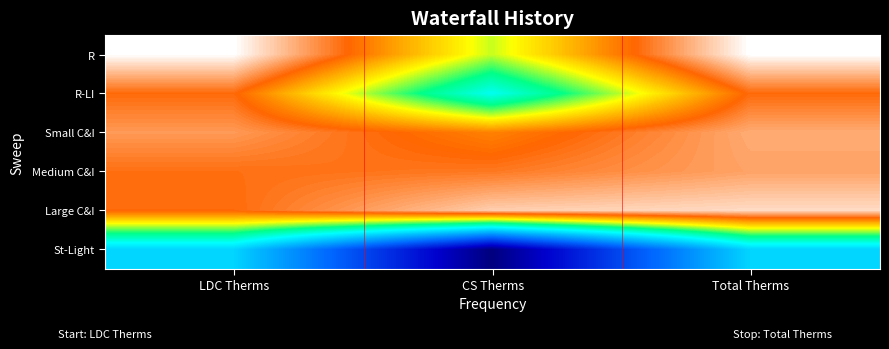

Which series has the largest range (max minus min)?

St-Light